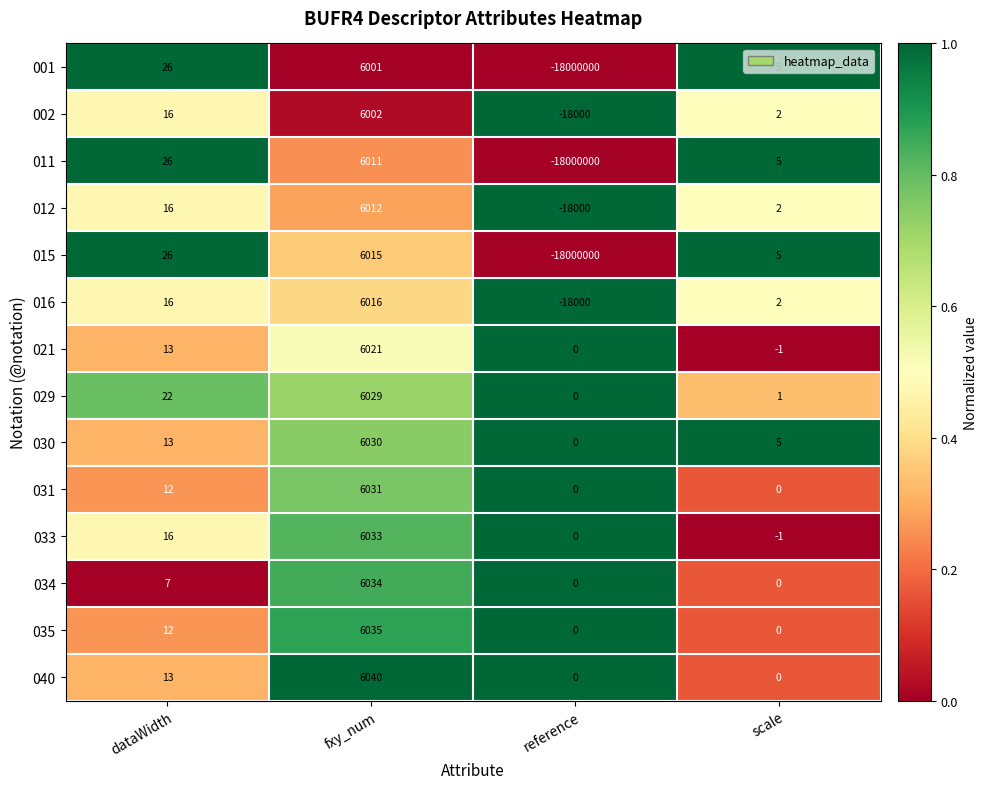

At which category does the chart reach its minimum across all series?

reference